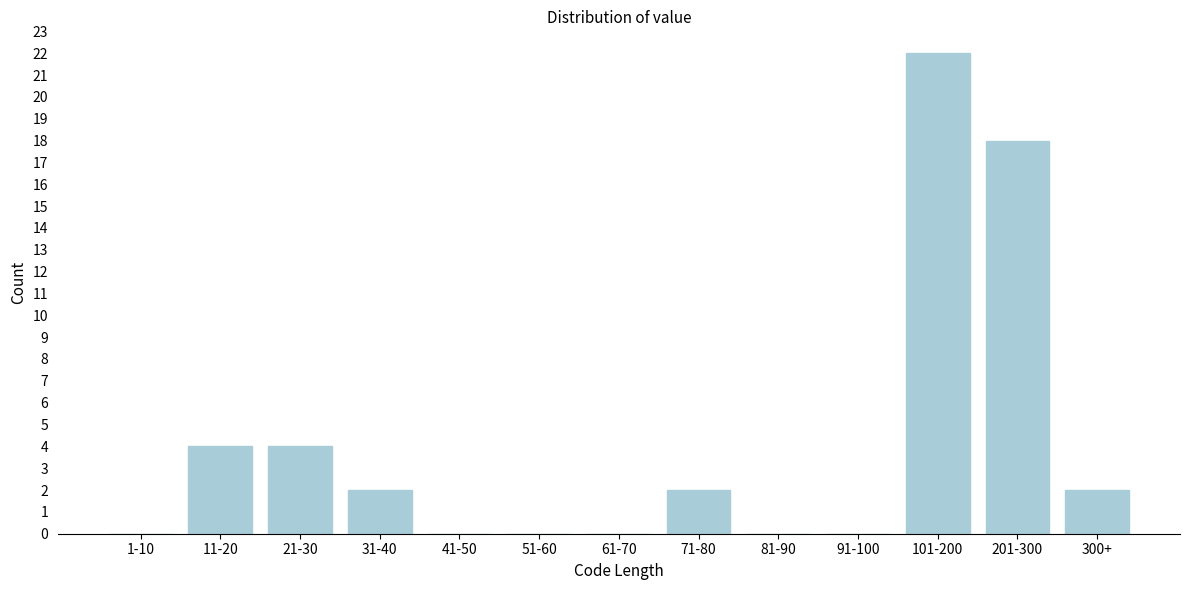

Reading left to right, transcribe all the data shown in this chart.

1-10=0	11-20=4	21-30=4	31-40=2	41-50=0	51-60=0	61-70=0	71-80=2	81-90=0	91-100=0	101-200=22	201-300=18	300+=2